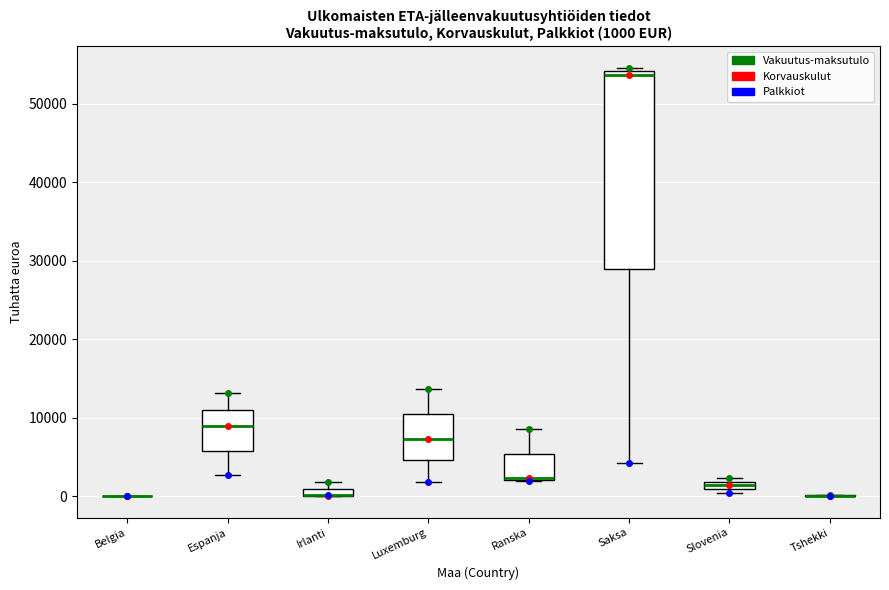

Comparing the boxes themselves (not the whiskers), which one is the tallest?

Saksa